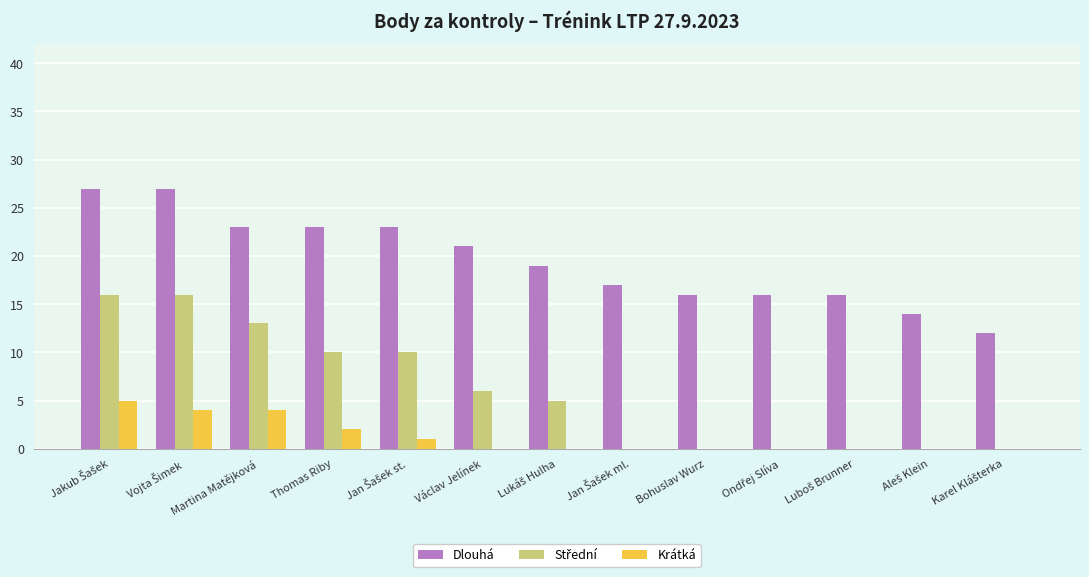

True or false: Dlouhá has a value of 23 at Martina Matějková.

True